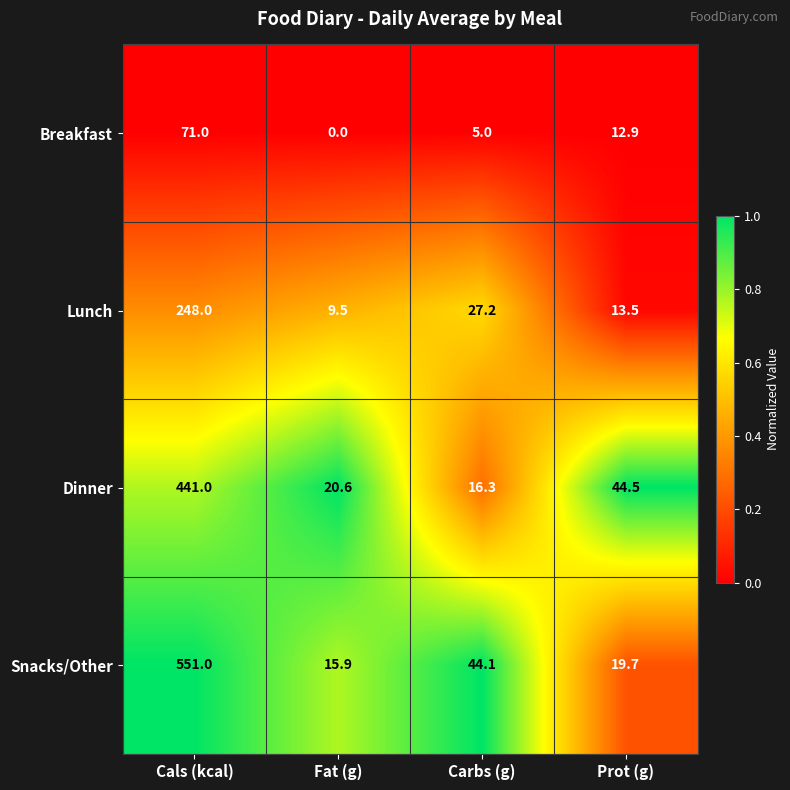

What is the difference between the highest and lowest values at Cals (kcal)?

480.0